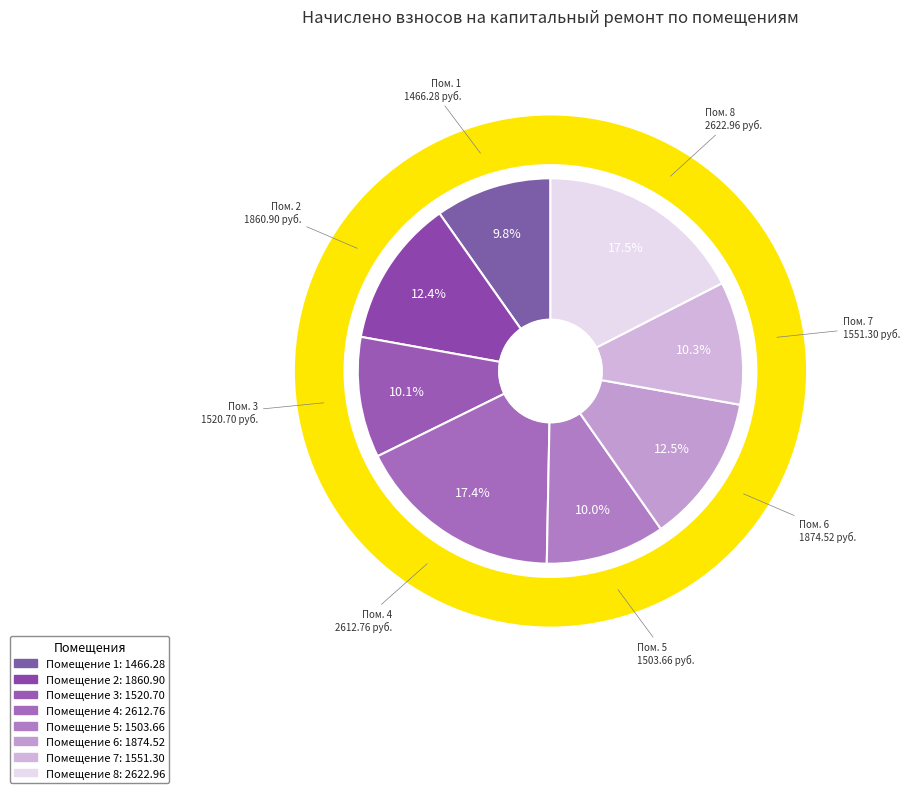

Which slice is the smallest?

1